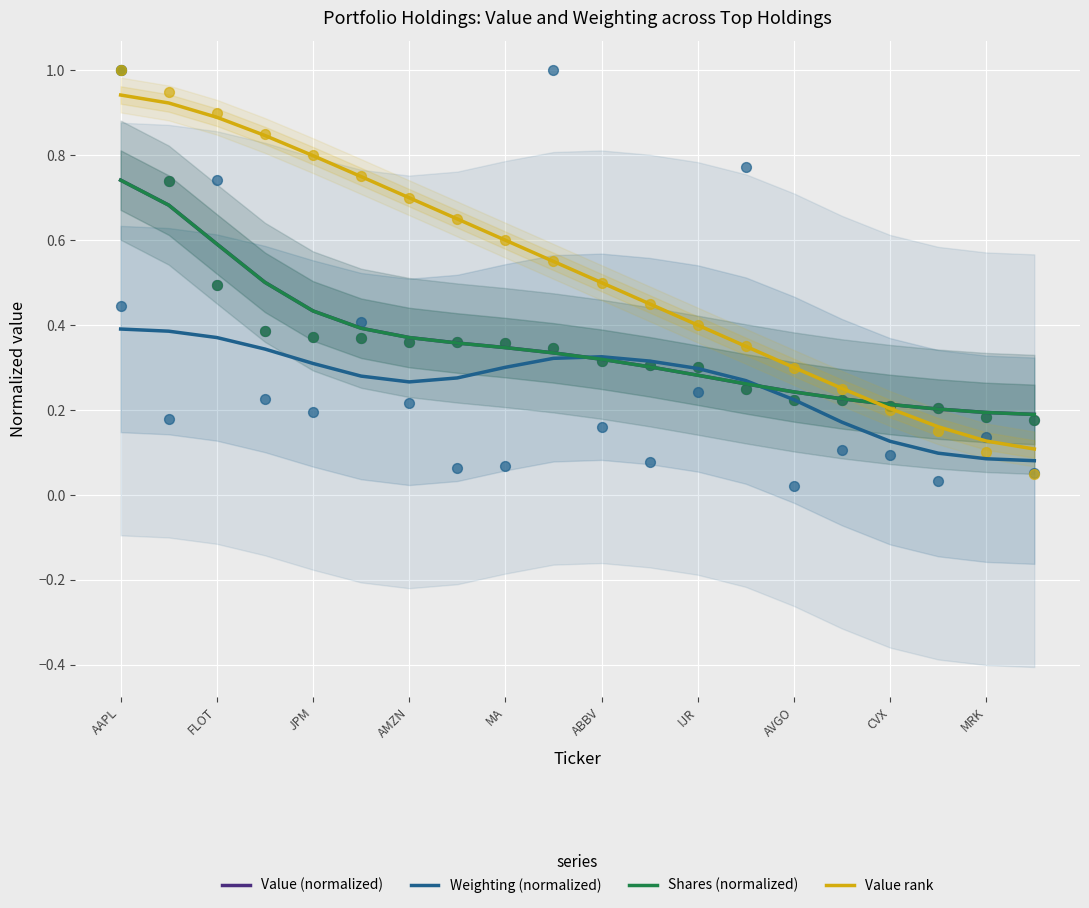

Which series contains the highest Y value?

Value rank